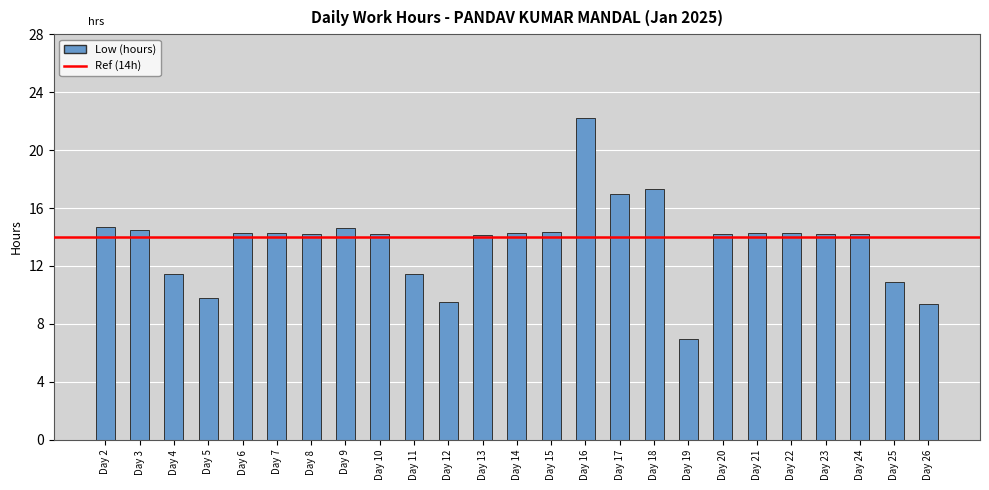

What value does the data have at Day 18?

17.3